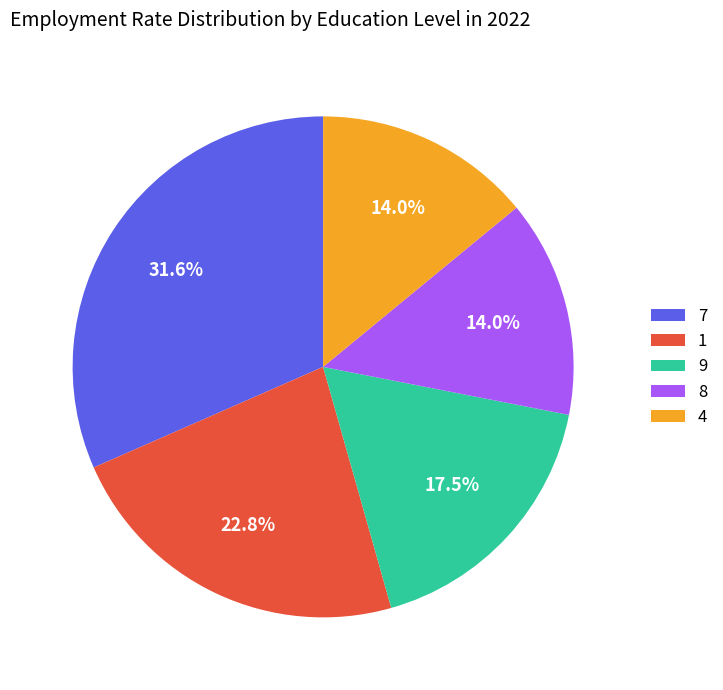

What percentage do 7 and 8 together represent?

45.6%